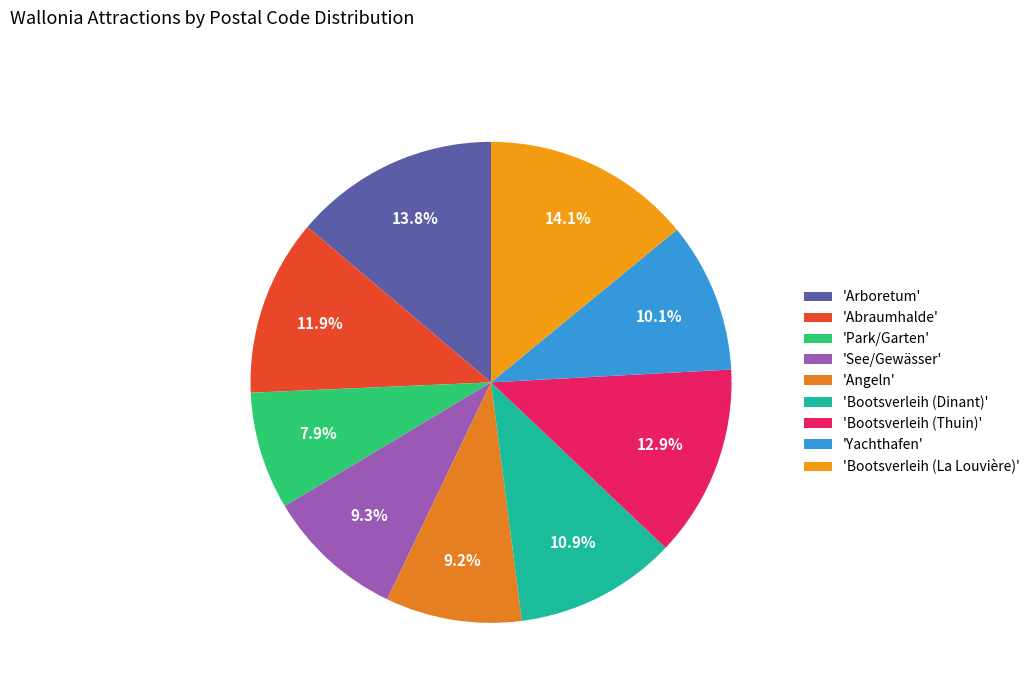

To the nearest percent, what is the average slice percentage?

11%